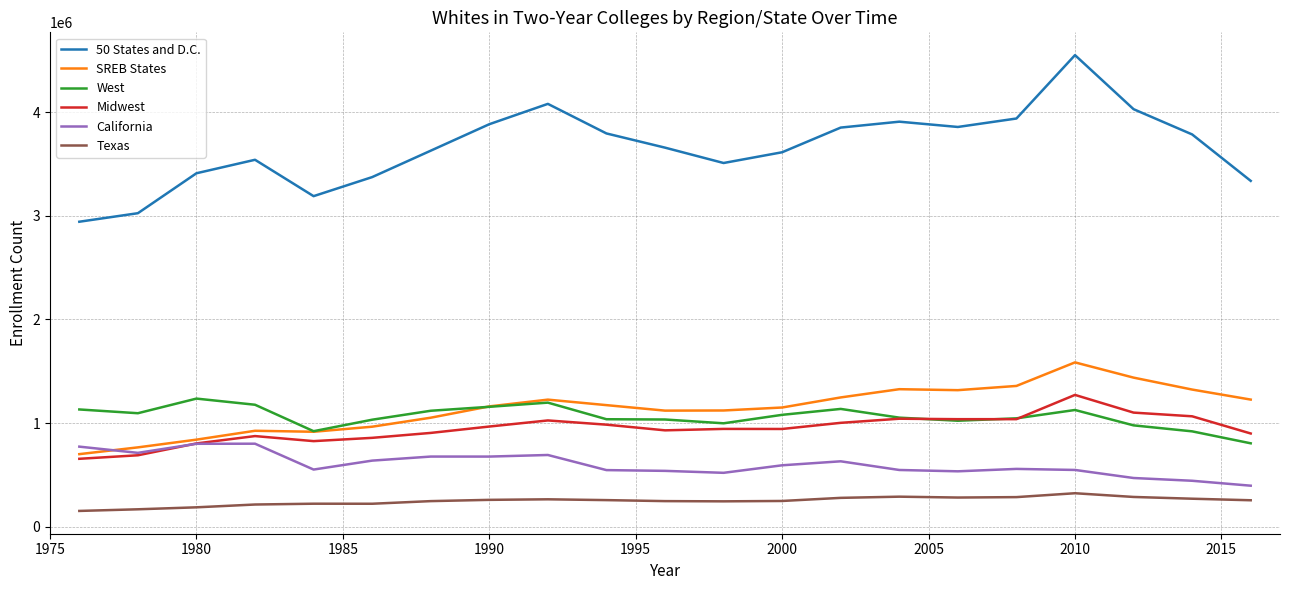

True or false: West and Texas cross at least once.

False